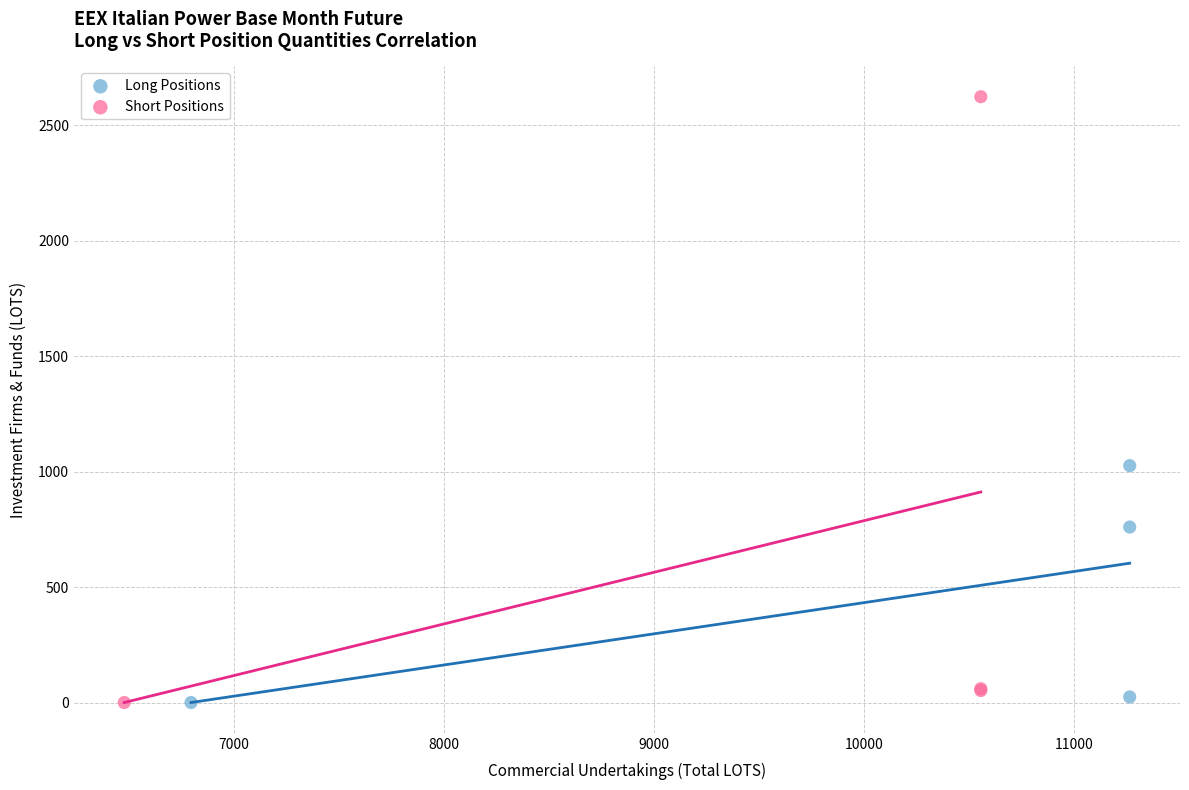

Which series reaches the maximum Y coordinate?

Short Positions